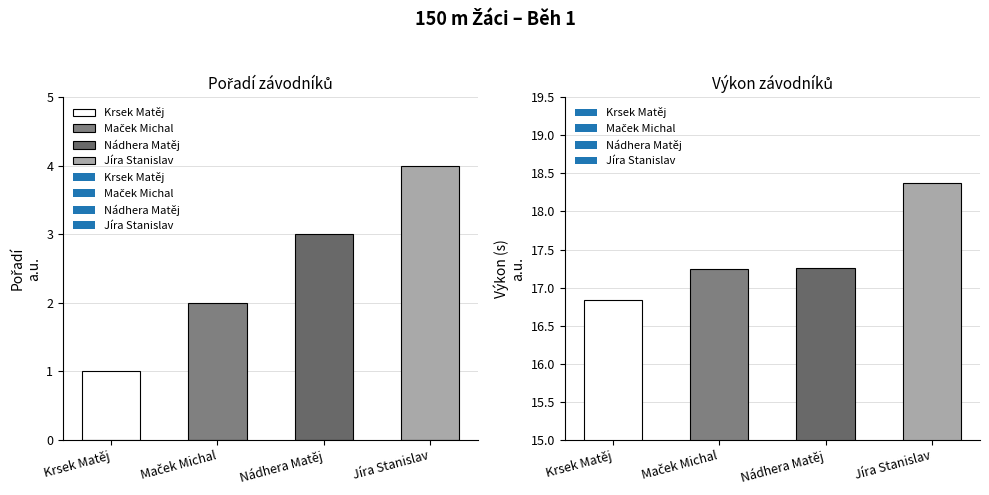

Which series changed the most between Maček Michal and Jíra Stanislav?

Pořadí